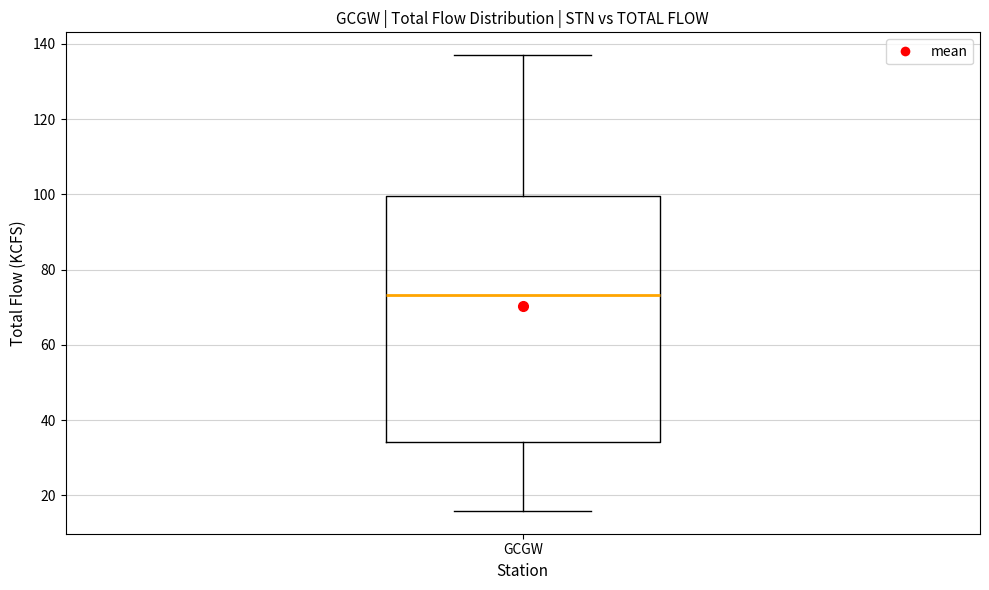

Where does the median line of the box for GCGW sit on the y-axis? The values are not printed on the chart, so give them approximately, as read against the axis.

74